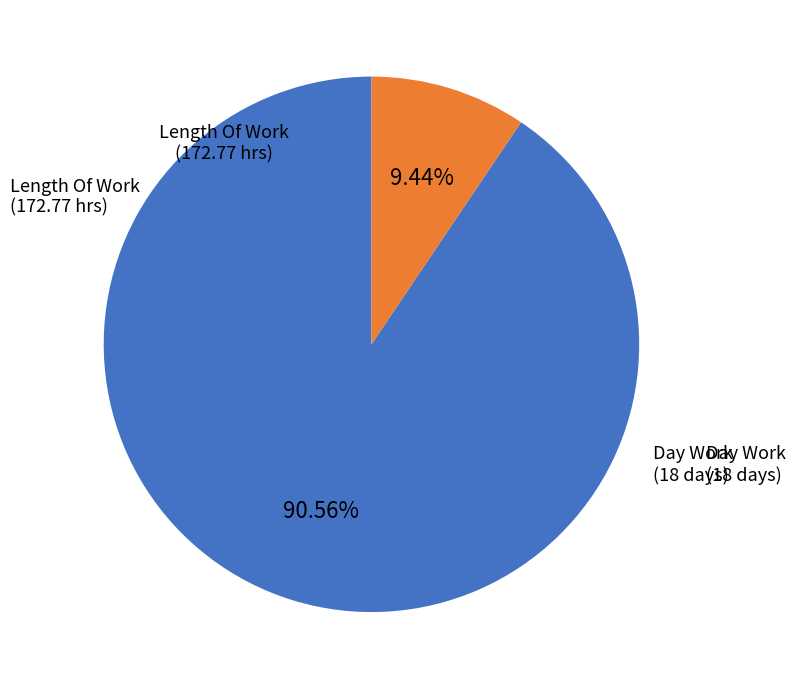

Does any single category account for the majority?

Yes